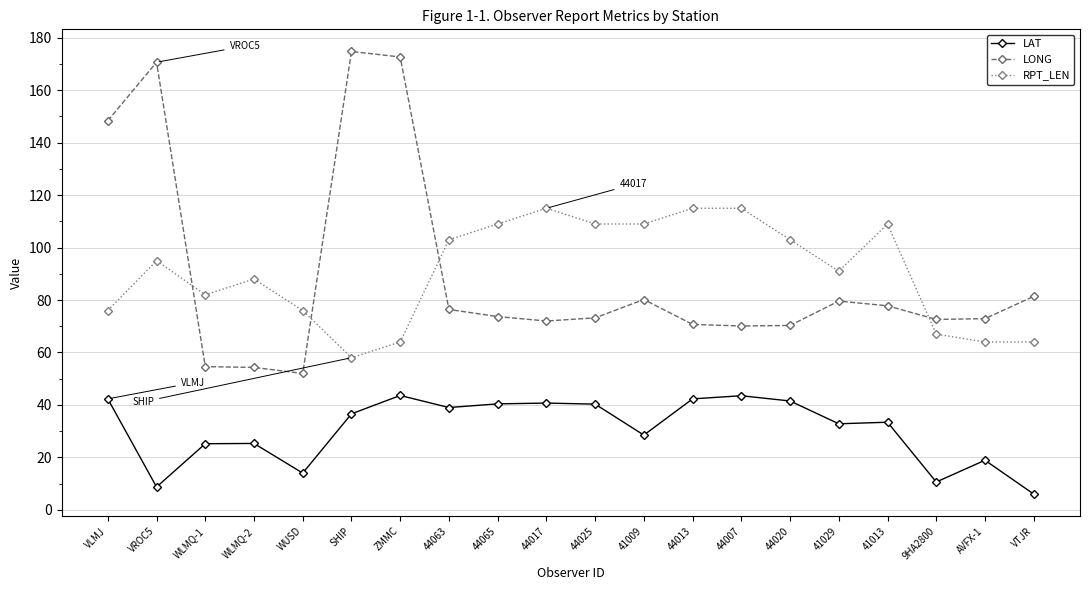

What is the label of the 1st point from the right?

VTJR